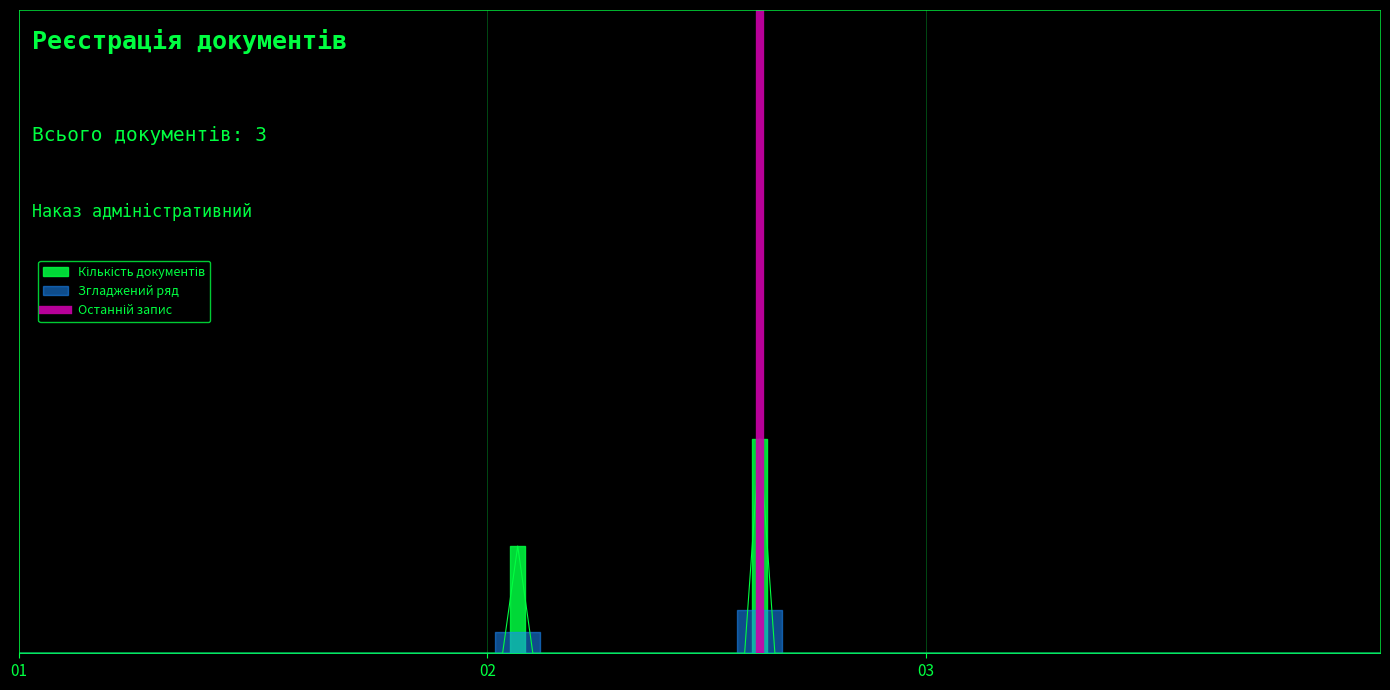

What is the change in value from 01 to 02?

+1